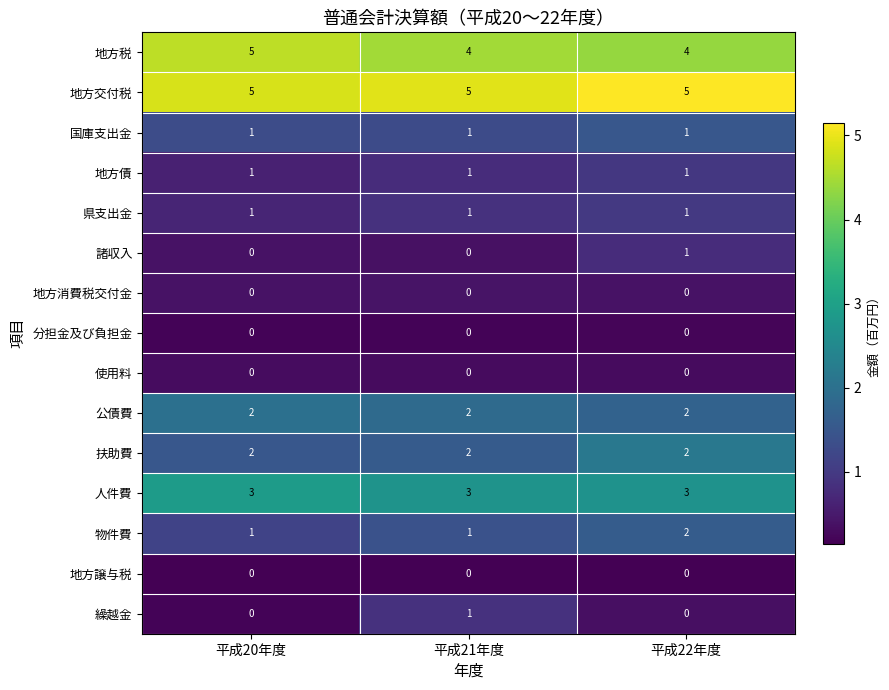

What is the sum of all 県支出金 values?

3